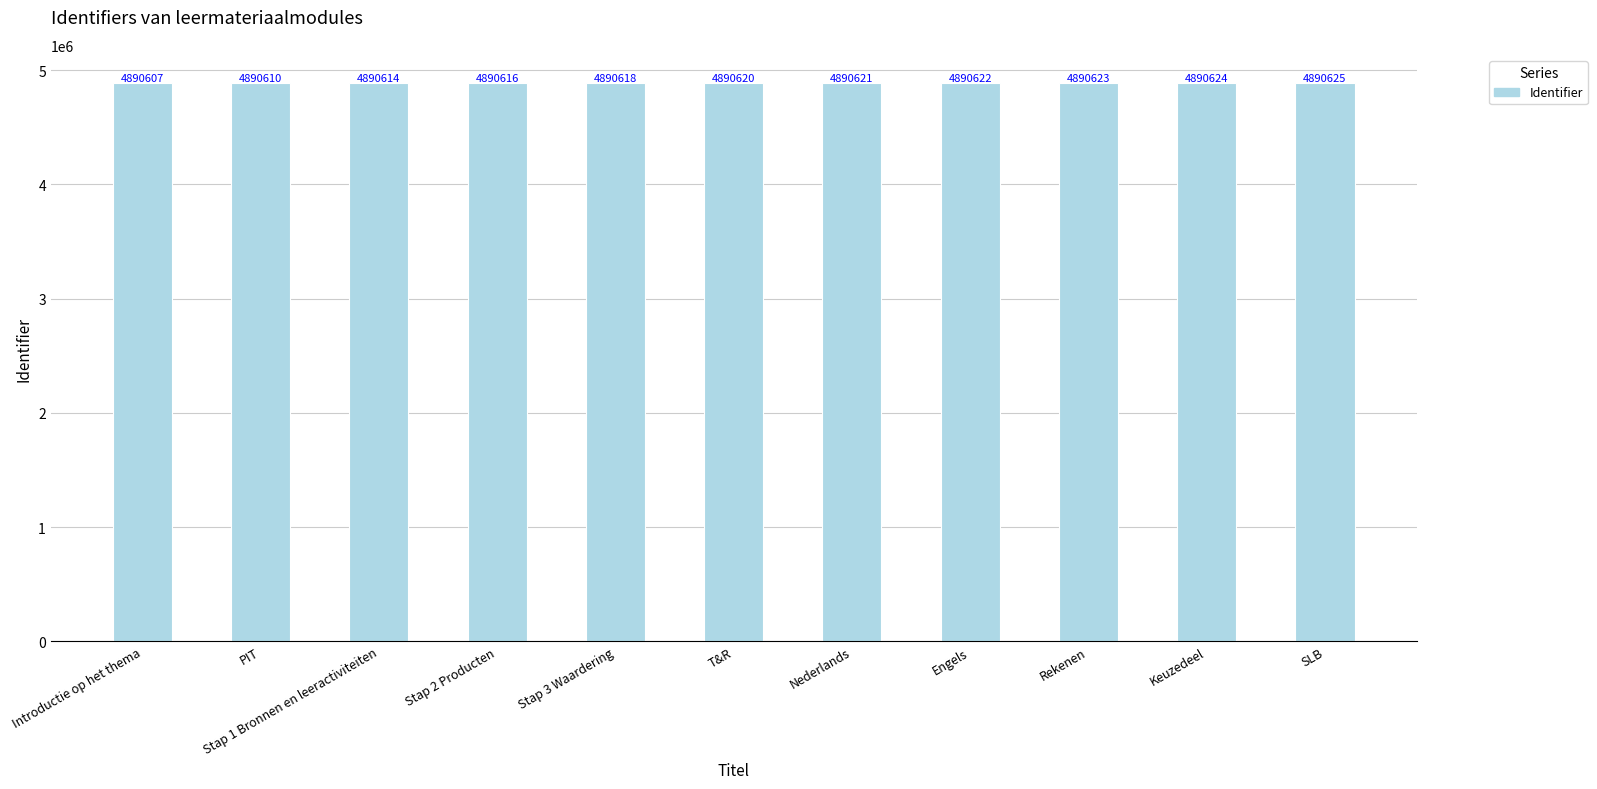

What is the change in value from Stap 1 Bronnen en leeractiviteiten to Stap 3 Waardering?

+4